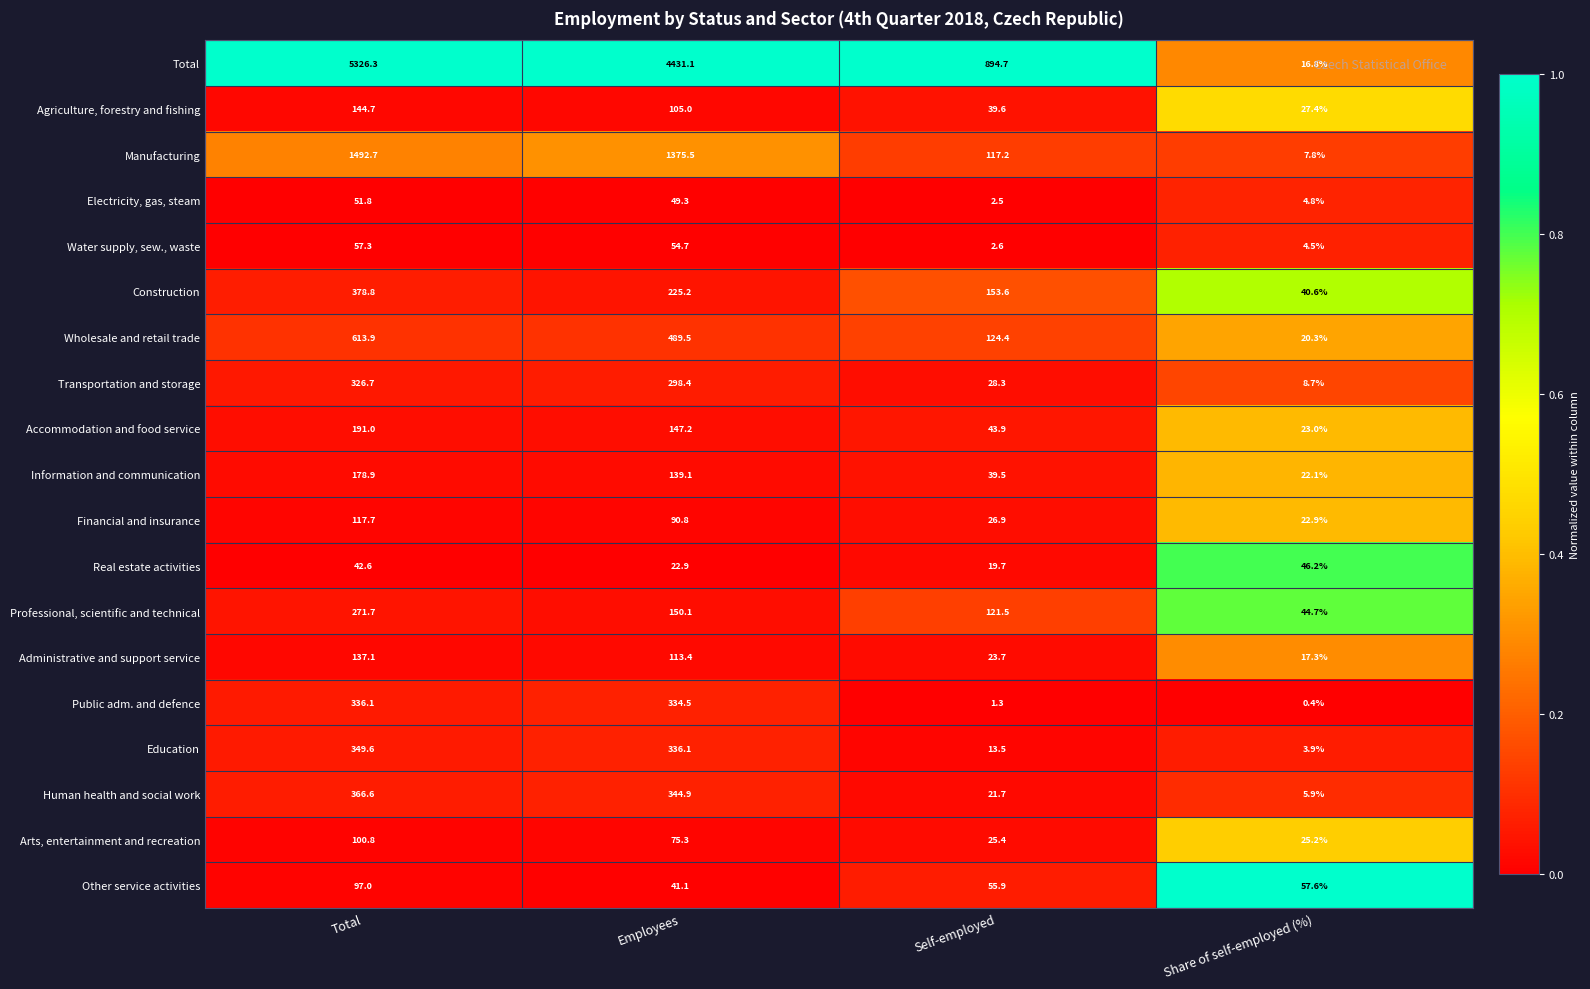

At which category does the chart reach its peak across all series?

Total